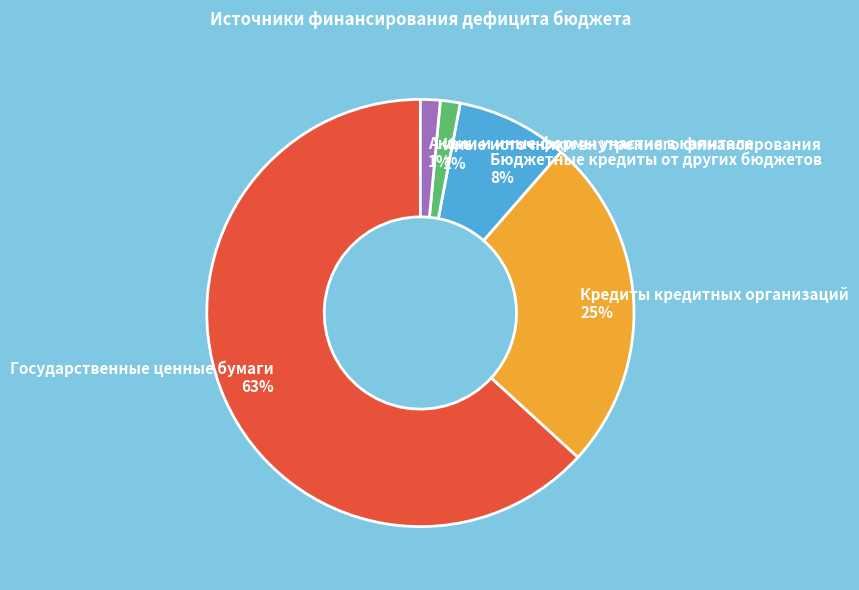

What is the largest slice in the pie chart?

Государственные ценные бумаги